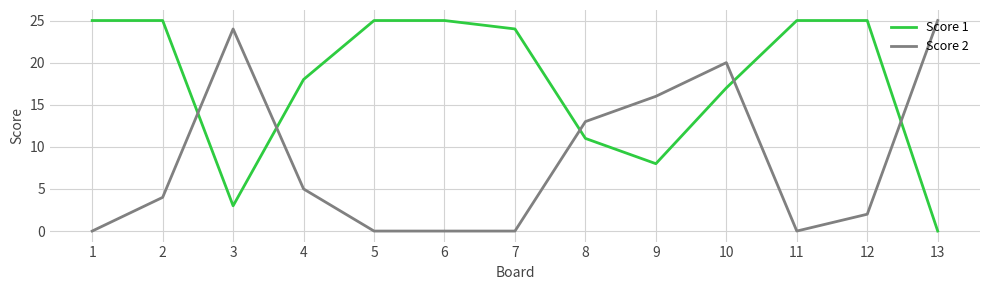

What is the greatest value displayed?

25